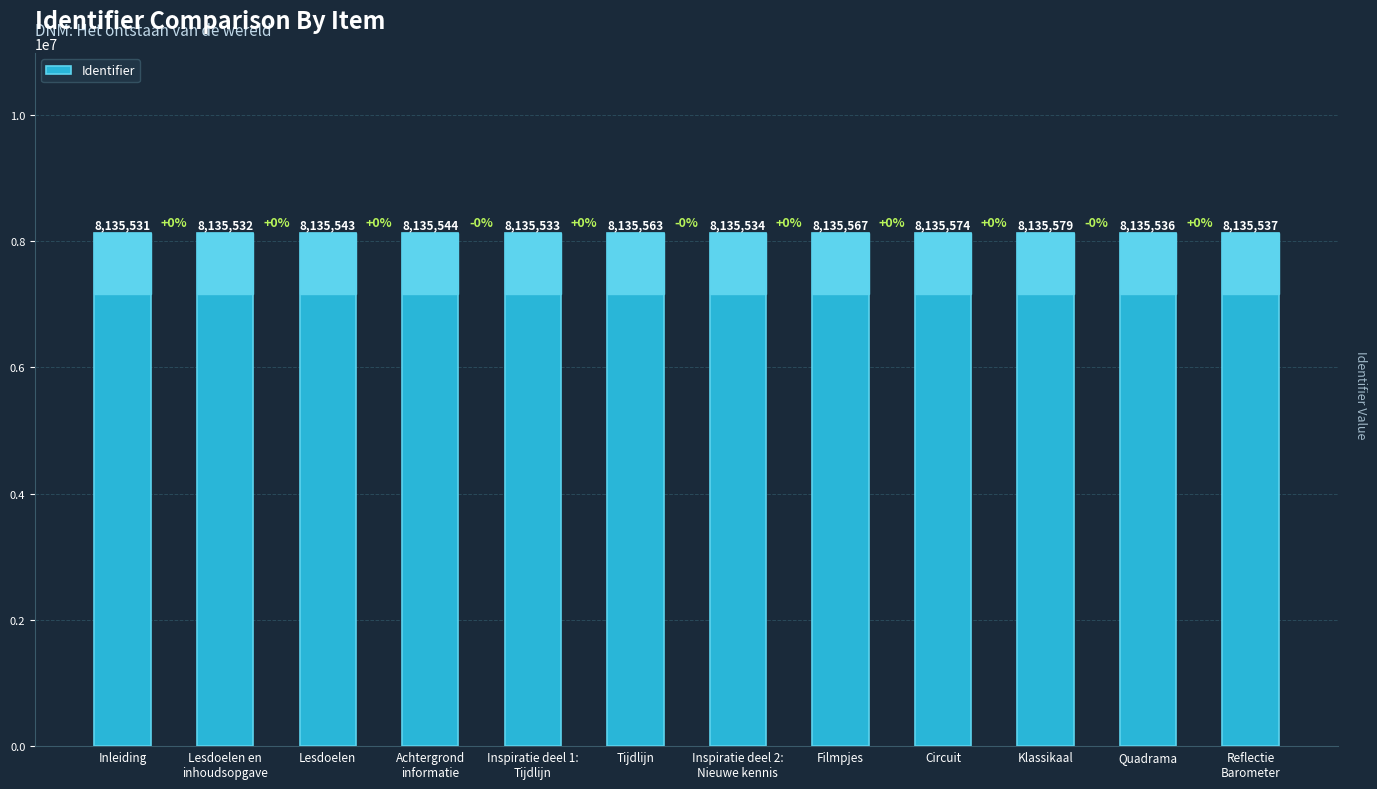

List the labels in order of value, largest first.

Klassikaal, Circuit, Filmpjes, Tijdlijn, Achtergrond
informatie, Lesdoelen, Reflectie
Barometer, Quadrama, Inspiratie deel 2:
Nieuwe kennis, Inspiratie deel 1:
Tijdlijn, Lesdoelen en
inhoudsopgave, Inleiding